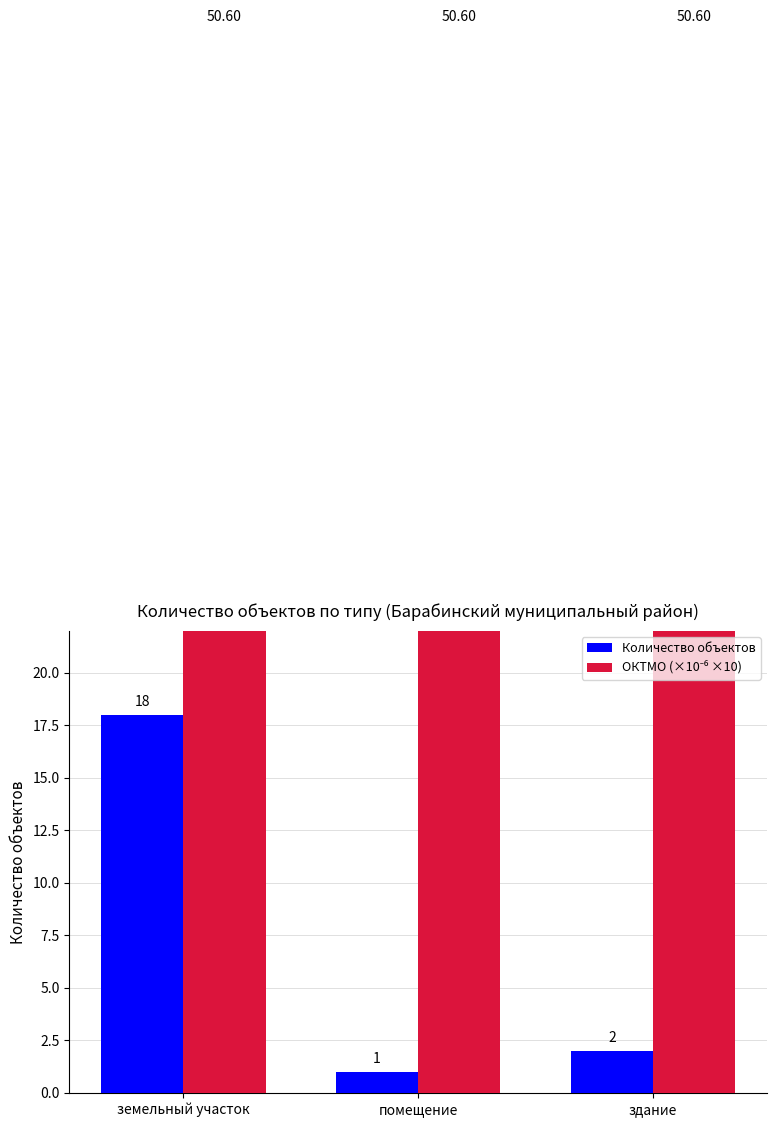

Rank the series at земельный участок from lowest to highest value.

Количество объектов, ОКТМО (×10⁻⁶ ×10)